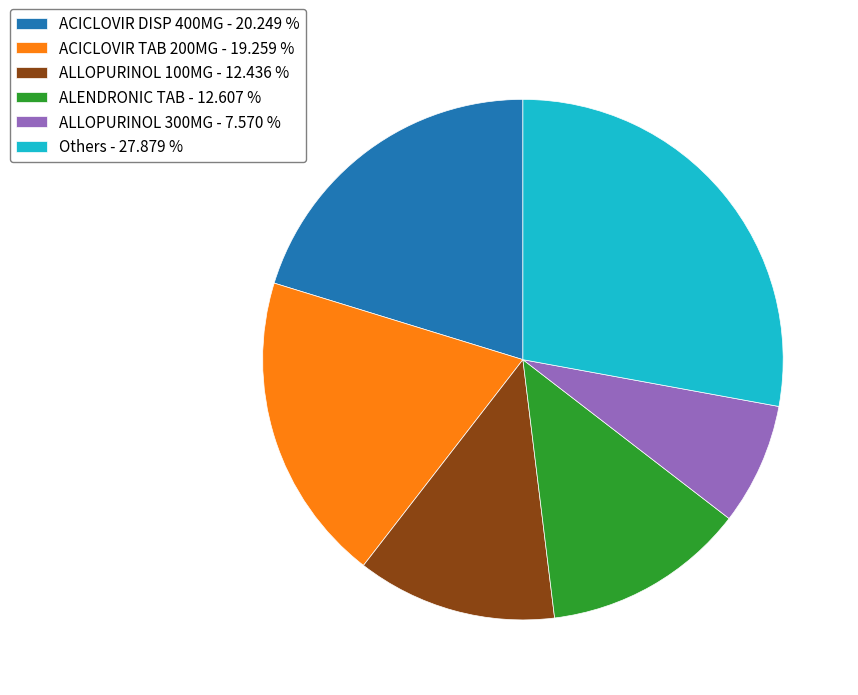

How many segments does this pie chart have?

6